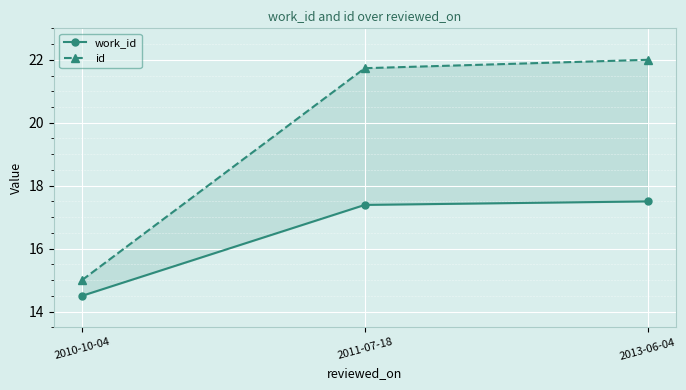

Reading left to right, extract all data points from this chart.

work_id: 2010-10-04=14.5	2011-07-18=17.4	2013-06-04=17.5
id: 2010-10-04=15.0	2011-07-18=21.7	2013-06-04=22.0